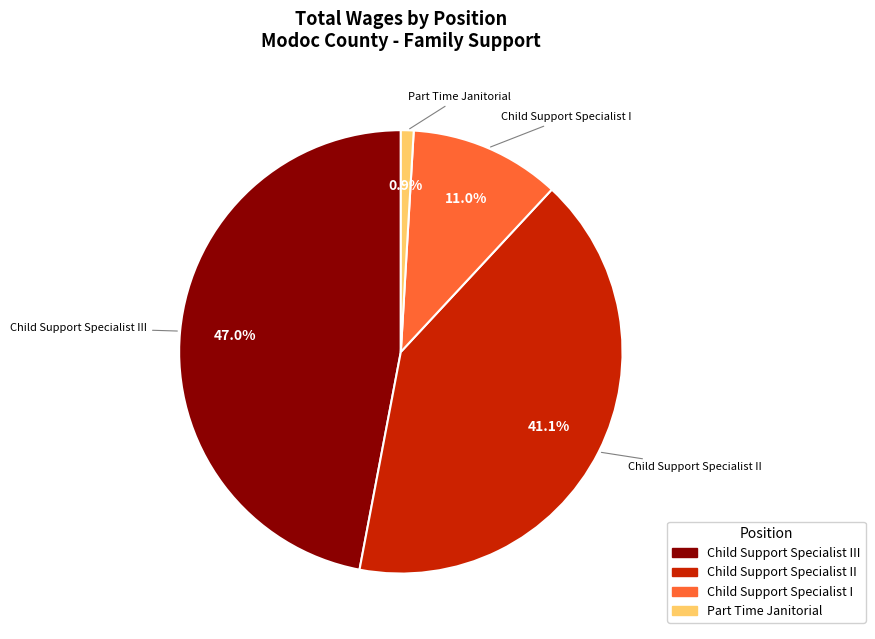

Rank the categories by value from lowest to highest.

Part Time Janitorial, Child Support Specialist I, Child Support Specialist II, Child Support Specialist III